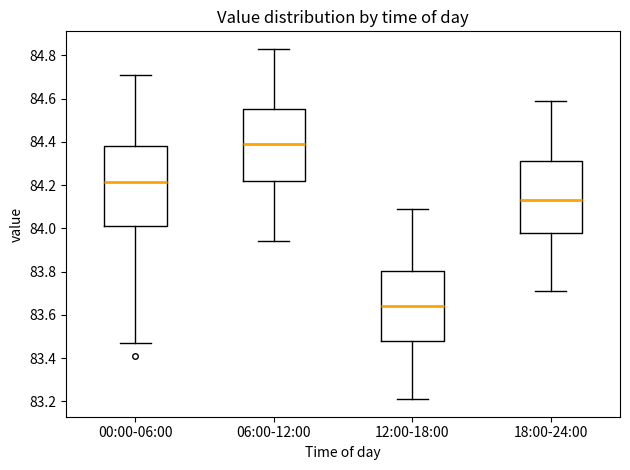

Reading left to right, read every box against the y-axis: the position of its median line, the range the box covers, and the ends of its whiskers. The values are not printed on the chart, so give them approximately, as read against the axis.

00:00-06:00: median 84.22, box 84.02 to 84.38, whiskers 83.48 to 84.72
06:00-12:00: median 84.40, box 84.22 to 84.56, whiskers 83.94 to 84.84
12:00-18:00: median 83.64, box 83.48 to 83.80, whiskers 83.22 to 84.10
18:00-24:00: median 84.14, box 83.98 to 84.32, whiskers 83.72 to 84.60